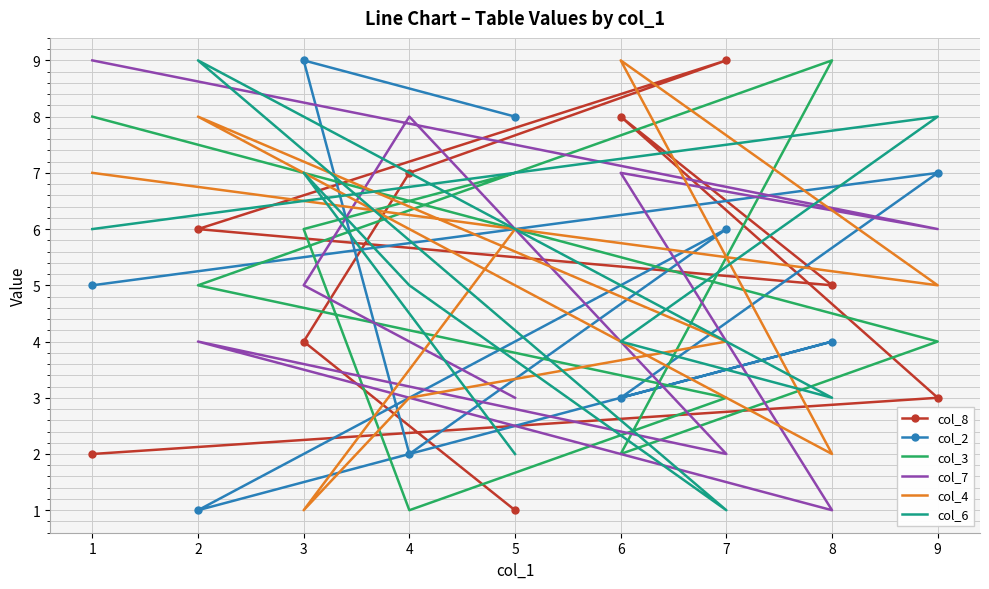

At which label does col_2 first exceed 5?

5